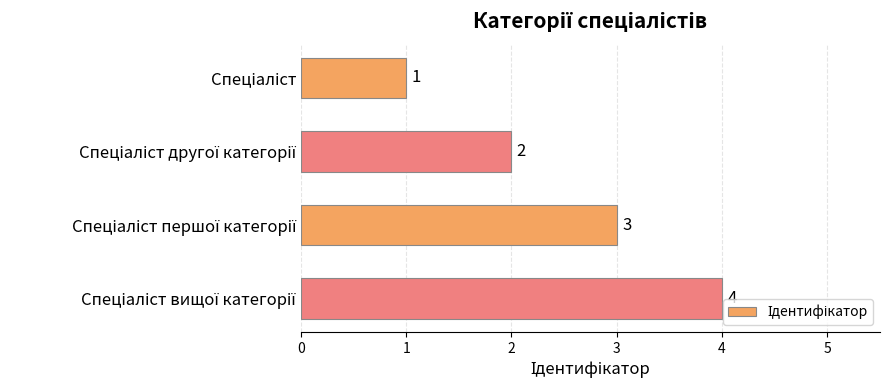

What is the value of the 4th bar from the top?

4